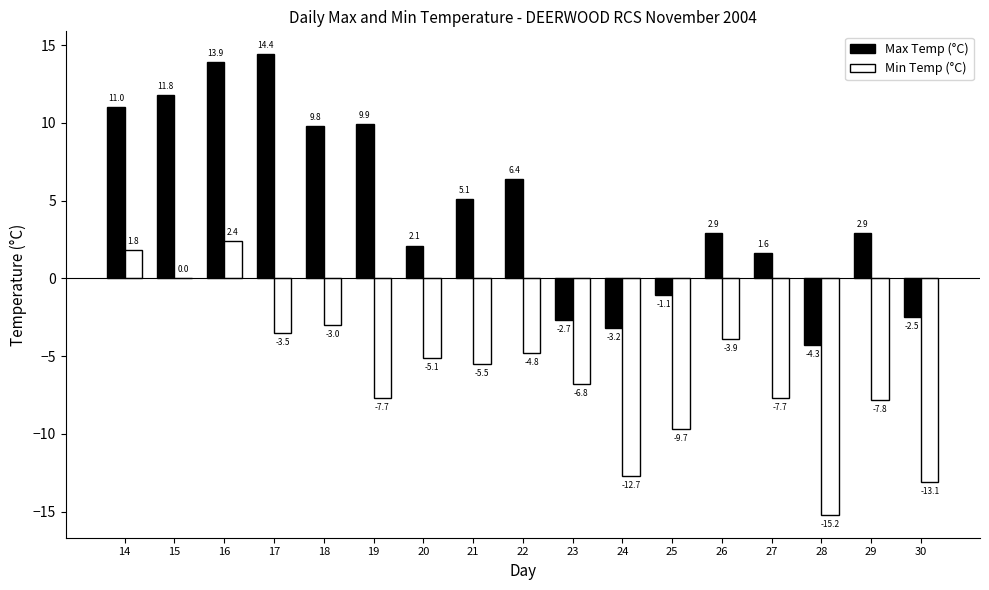

Reading right to left, list all the values displayed in this chart.

Max Temp (°C): 30=-2.5	29=2.9	28=-4.3	27=1.6	26=2.9	25=-1.1	24=-3.2	23=-2.7	22=6.4	21=5.1	20=2.1	19=9.9	18=9.8	17=14.4	16=13.9	15=11.8	14=11.0
Min Temp (°C): 30=-13.1	29=-7.8	28=-15.2	27=-7.7	26=-3.9	25=-9.7	24=-12.7	23=-6.8	22=-4.8	21=-5.5	20=-5.1	19=-7.7	18=-3.0	17=-3.5	16=2.4	15=0.0	14=1.8